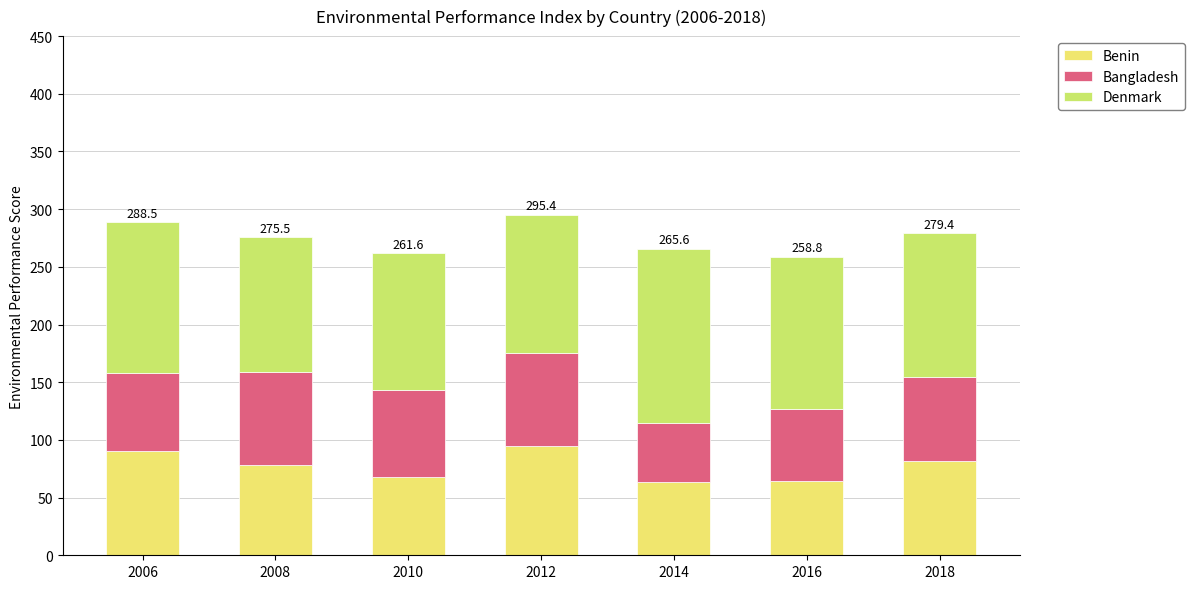

True or false: Benin has a value of 90.5 at 2006.

True